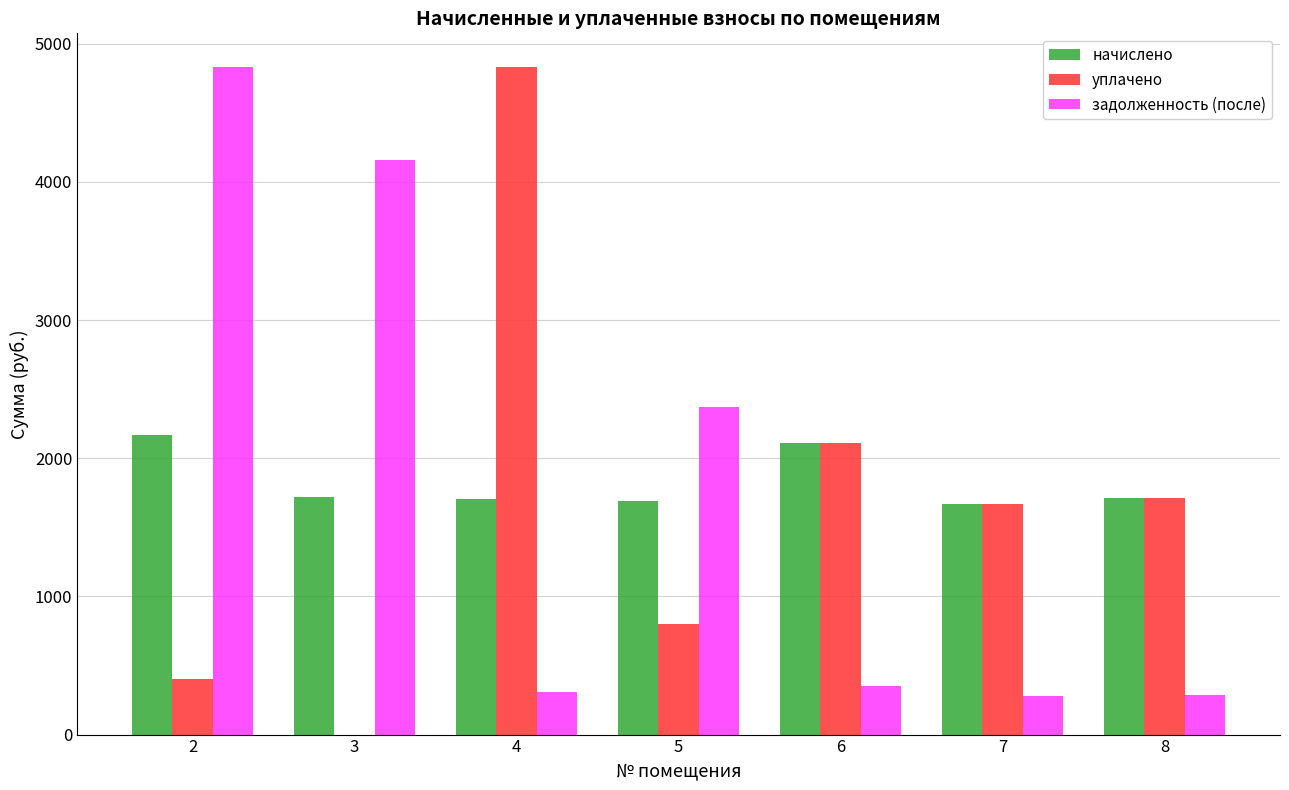

What is the highest value of the уплачено series?

4832.8